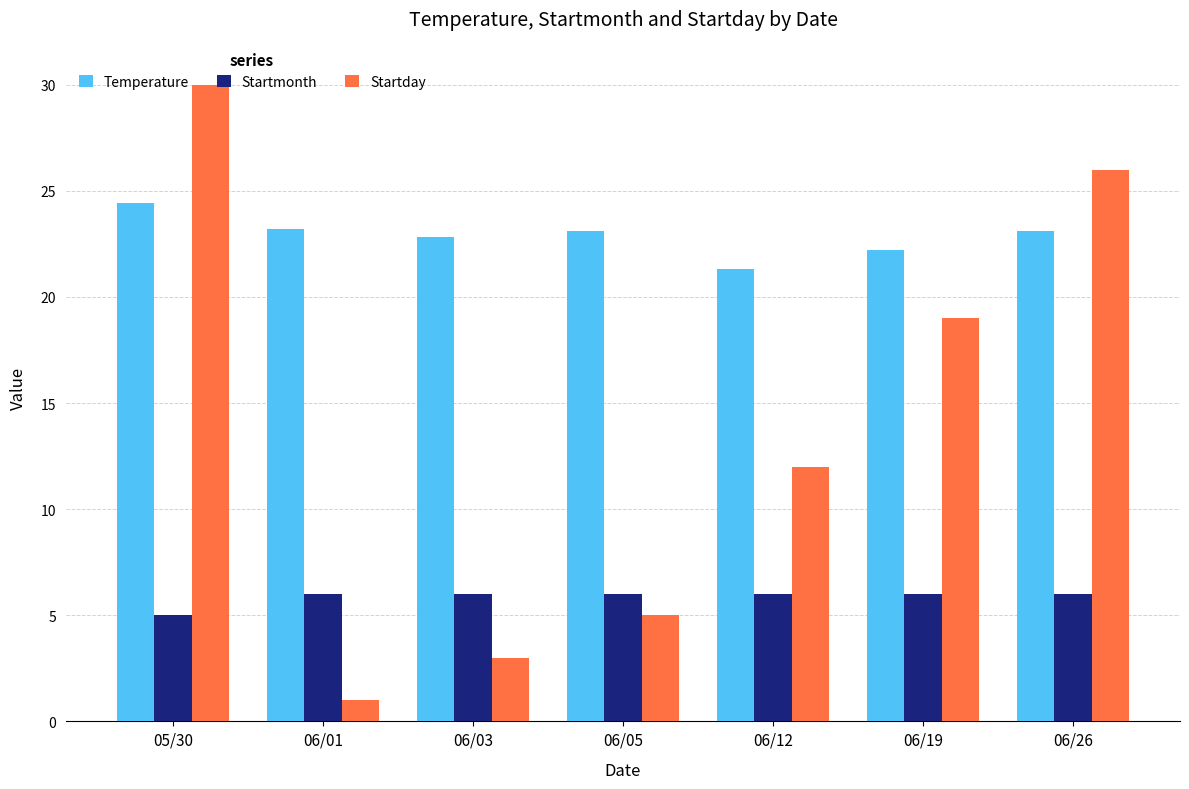

True or false: Startmonth has a value of 6.0 at 06/26.

True